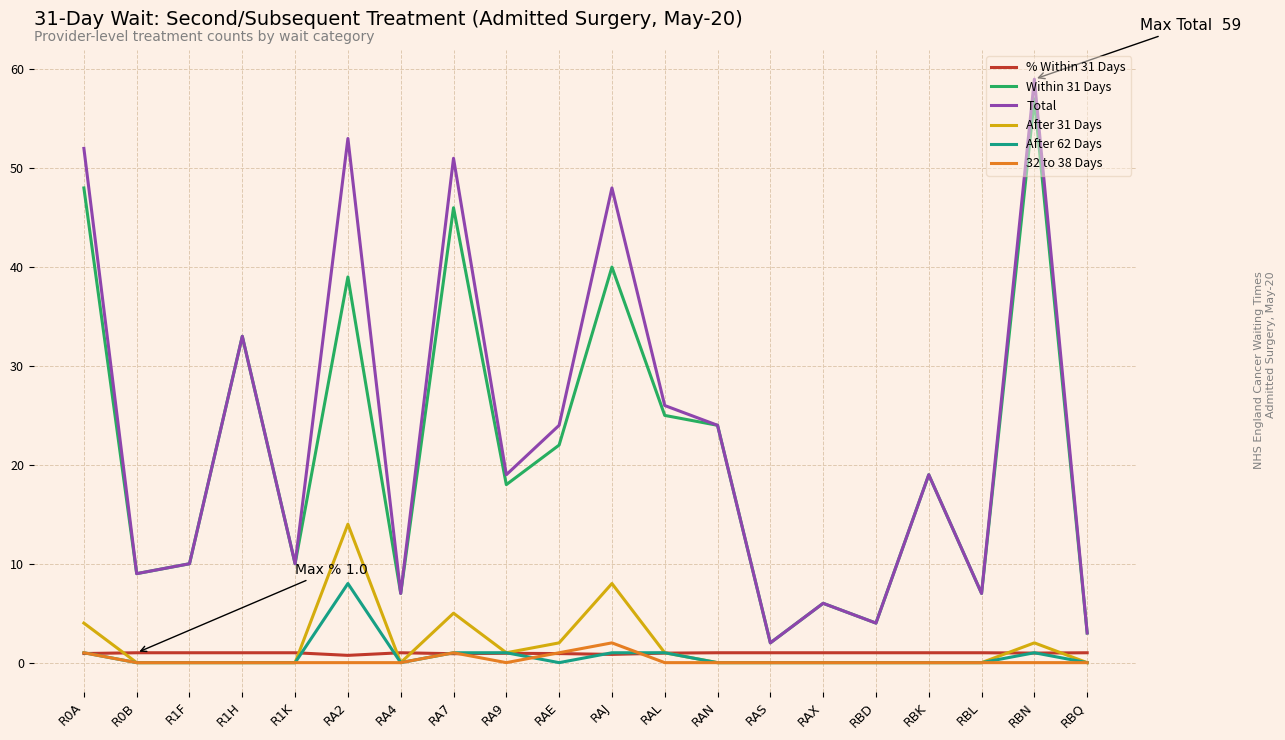

True or false: 32 to 38 Days and Within 31 Days cross at least once.

False